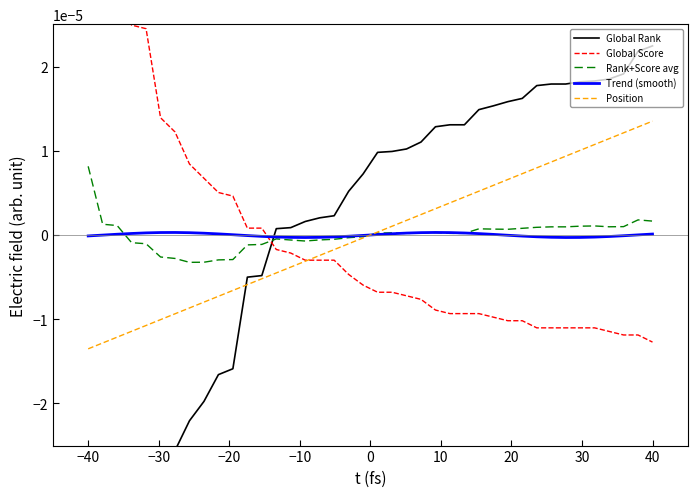

After their last crossing, which series has the higher values: Position or Global Score?

Position